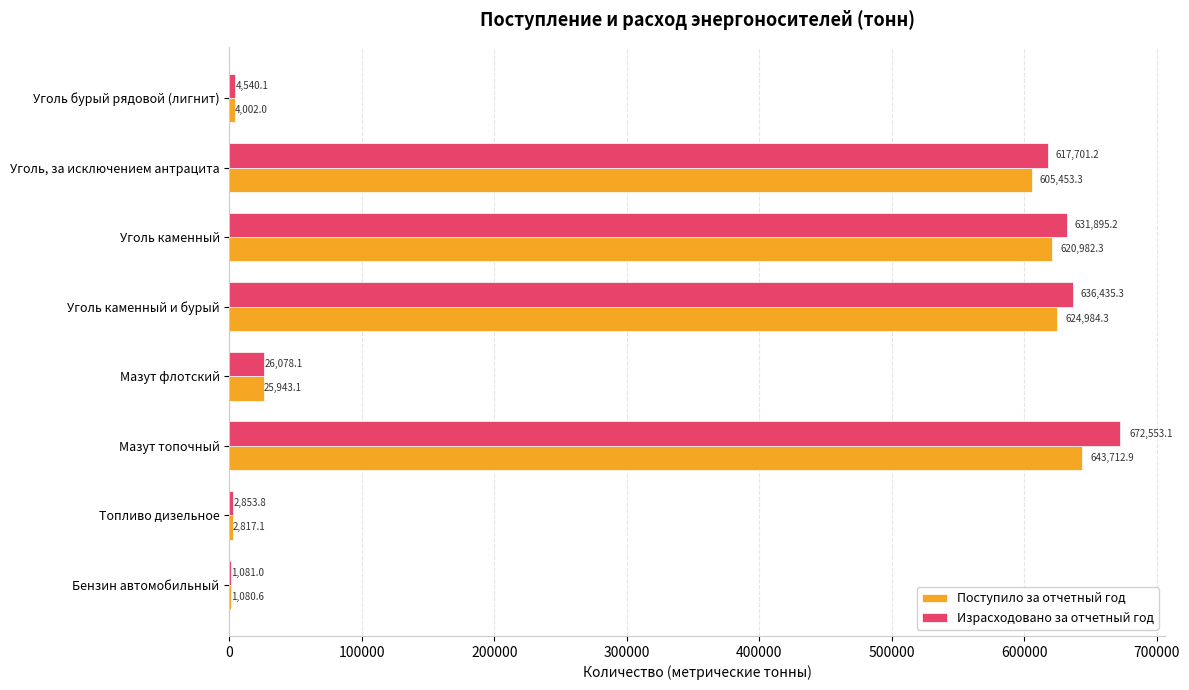

Between Бензин автомобильный and Уголь каменный и бурый, which series saw the biggest shift?

Израсходовано за отчетный год